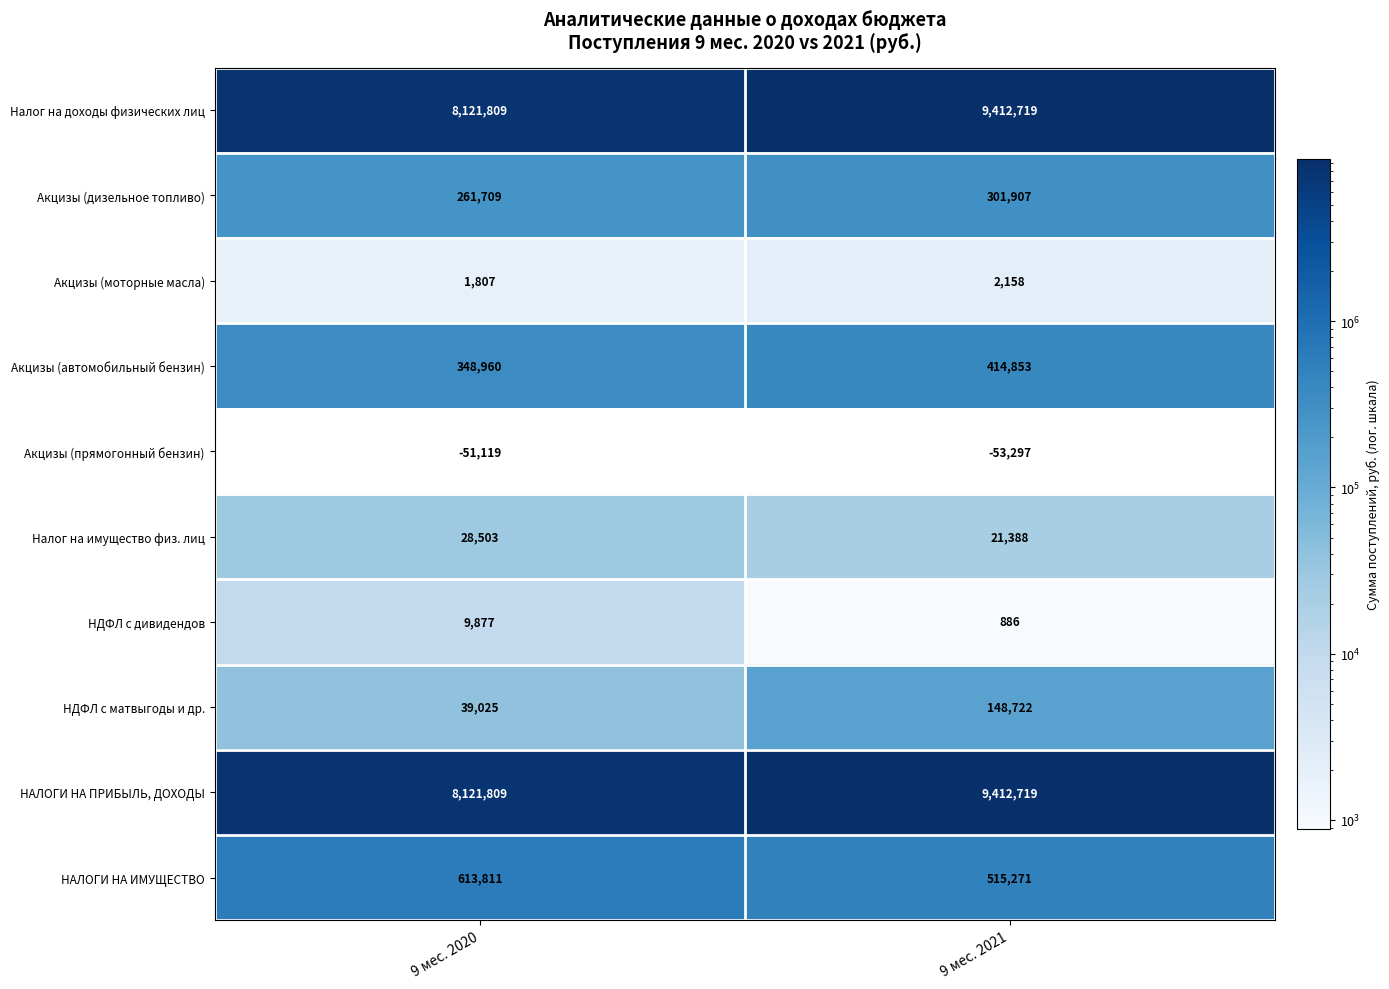

Where is Акцизы (дизельное топливо) nearest to the value 281808?

9 мес. 2020